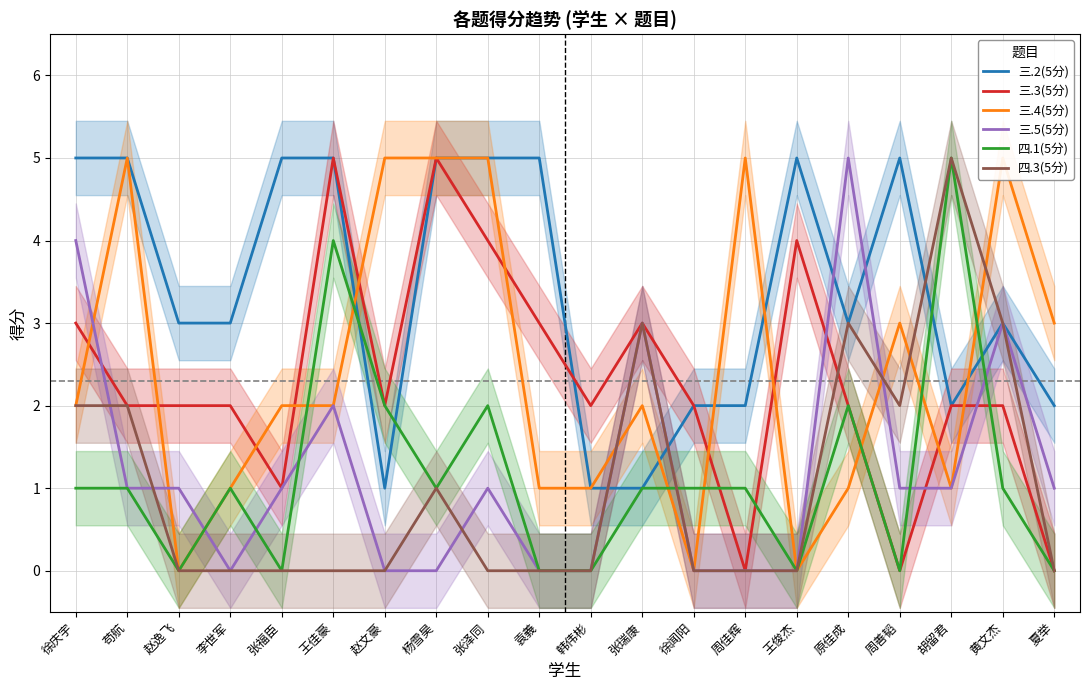

Reading left to right, extract all data points from this chart.

三.2(5分): 5	5	3	3	5	5	1	5	5	5	1	1	2	2	5	3	5	2	3	2
三.3(5分): 3	2	2	2	1	5	2	5	4	3	2	3	2	0	4	2	0	2	2	0
三.4(5分): 2	5	0	1	2	2	5	5	5	1	1	2	0	5	0	1	3	1	5	3
三.5(5分): 4	1	1	0	1	2	0	0	1	0	0	3	0	0	0	5	1	1	3	1
四.1(5分): 1	1	0	1	0	4	2	1	2	0	0	1	1	1	0	2	0	5	1	0
四.3(5分): 2	2	0	0	0	0	0	1	0	0	0	3	0	0	0	3	2	5	3	0